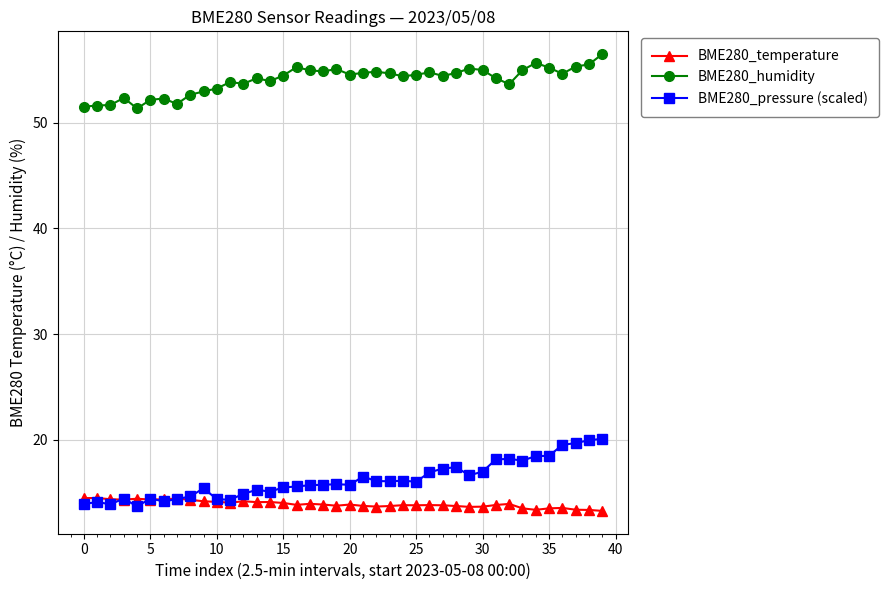

What is the maximum value for BME280_temperature?

14.5